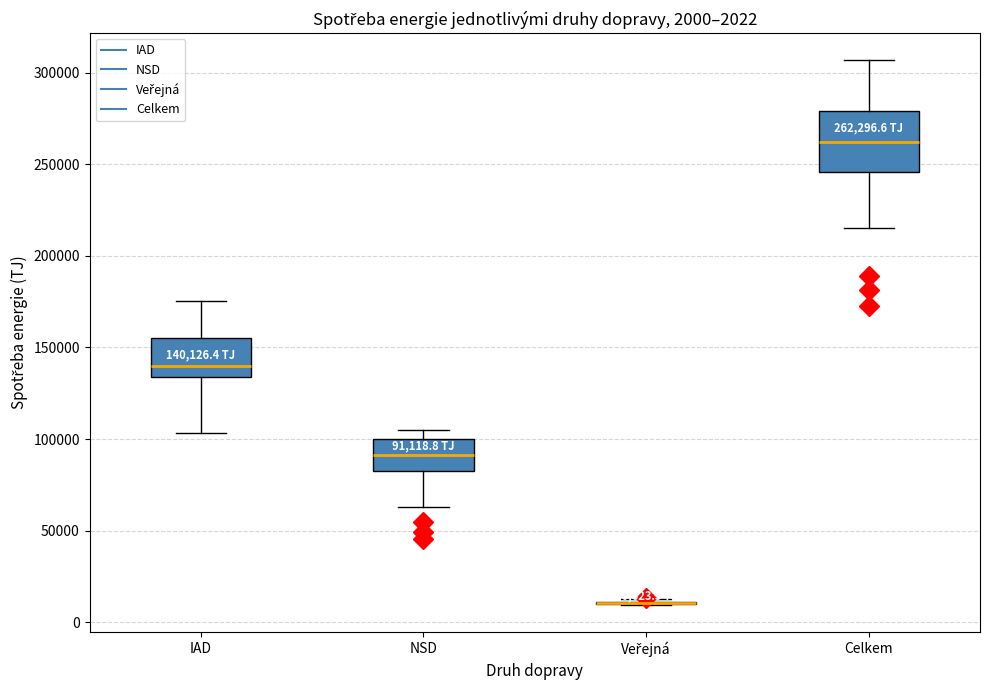

Comparing the boxes themselves (not the whiskers), which one is the tallest?

Celkem